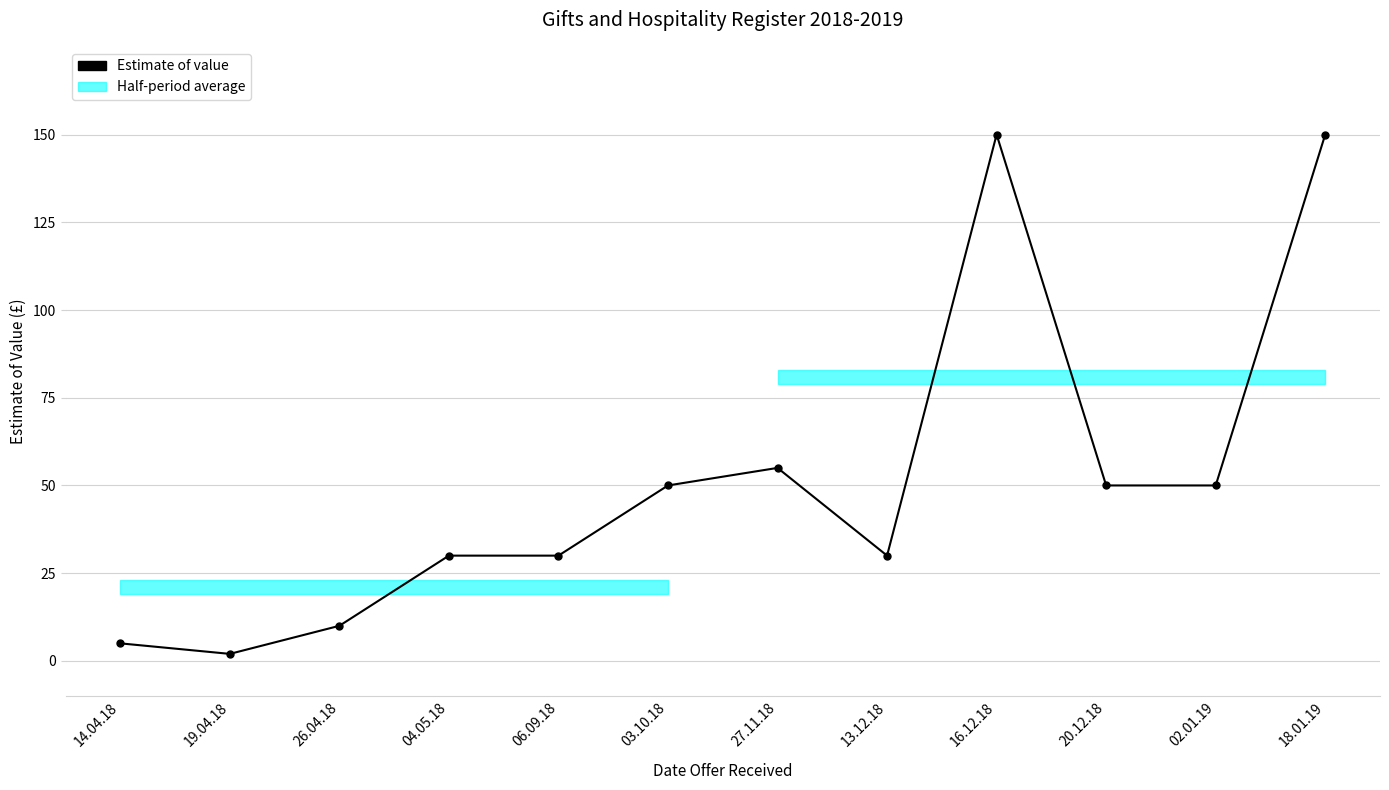

Does the chart have visible grid lines?

Yes